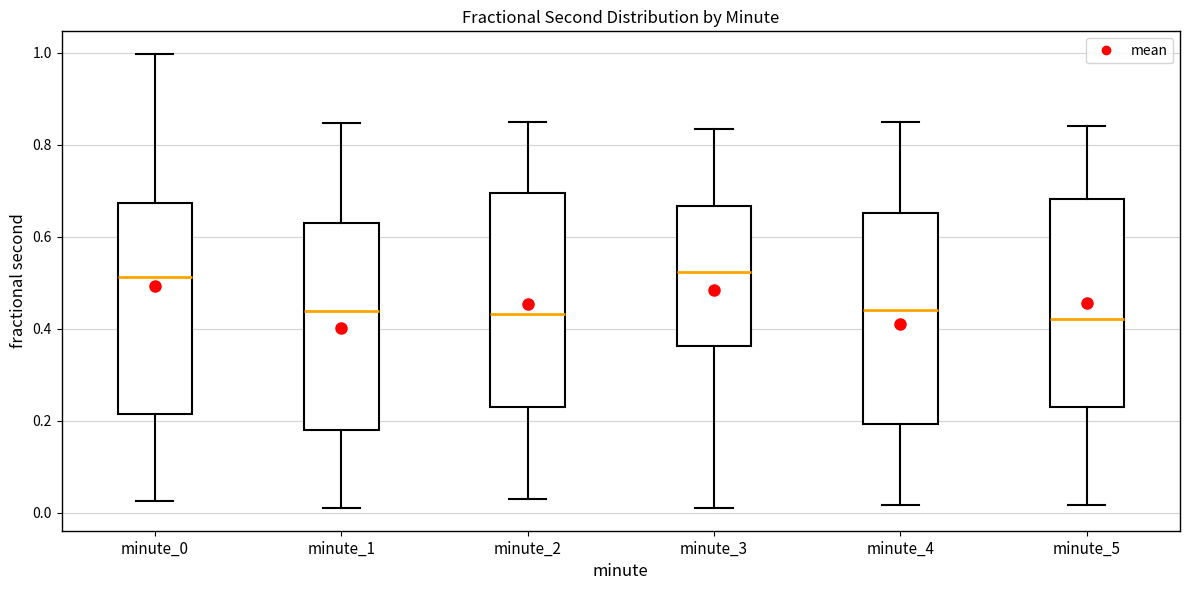

Where does the median line of the box for minute_5 sit on the y-axis? The values are not printed on the chart, so give them approximately, as read against the axis.

0.42